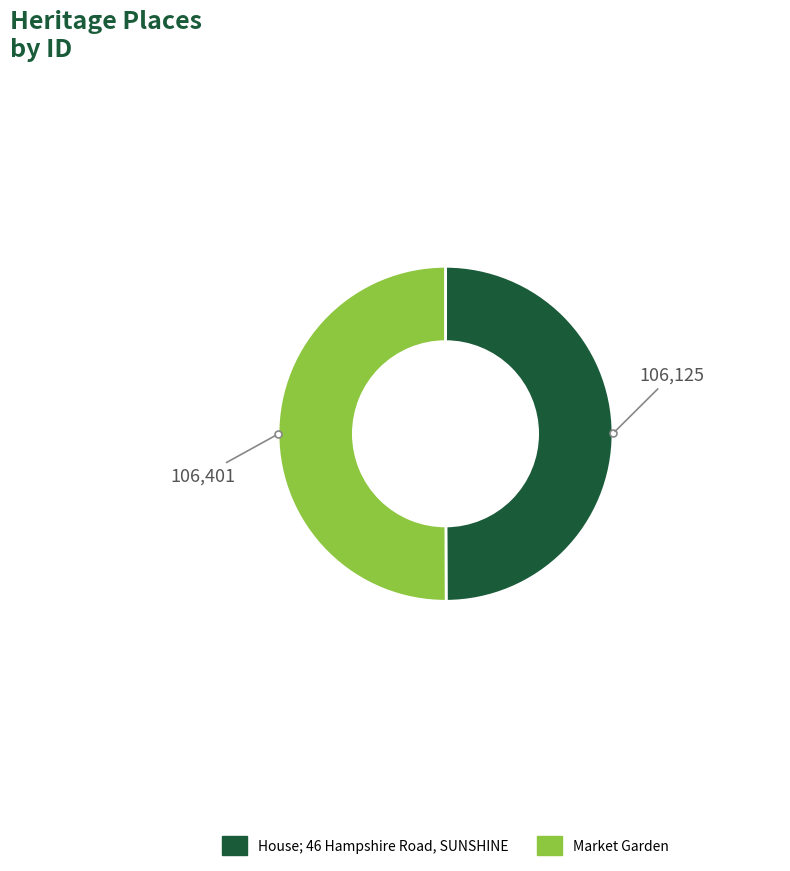

Approximately how many times larger is the value at Market Garden compared to House; 46 Hampshire Road, SUNSHINE?

1.0